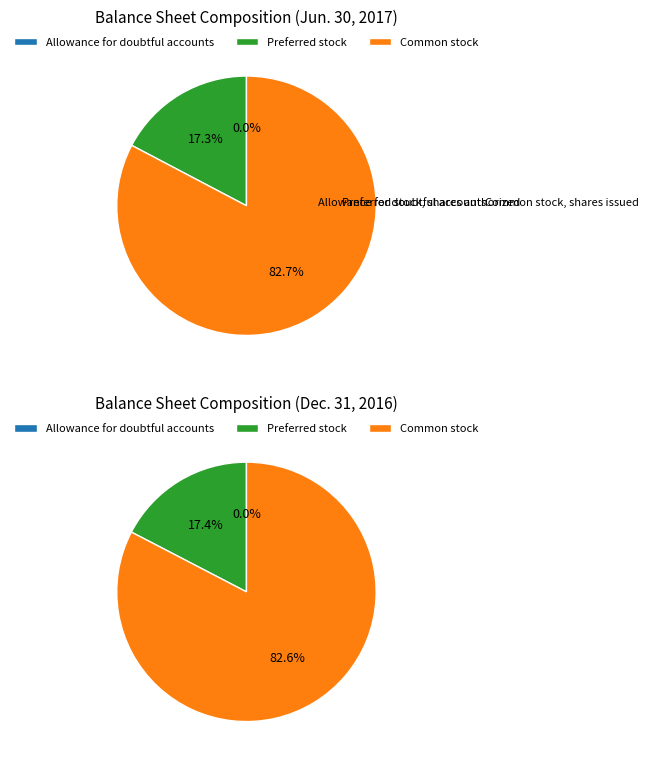

Which category has the biggest portion of the pie?

Common stock, shares issued